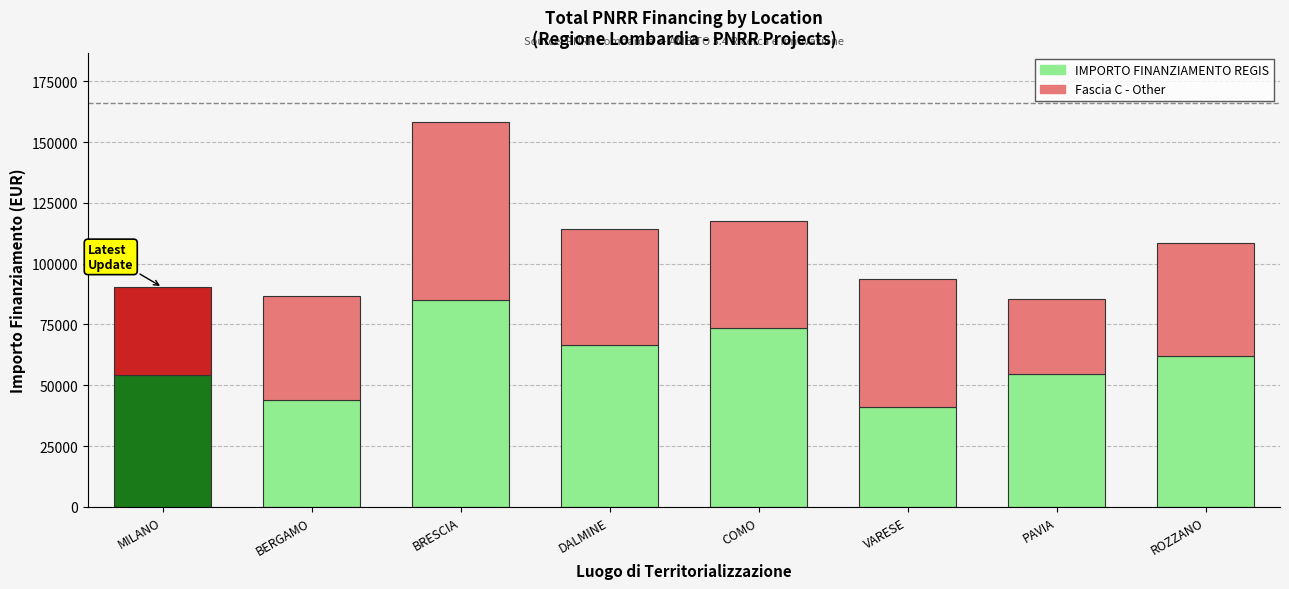

Is it true that IMPORTO FINANZIAMENTO REGIS equals 41196.6 at VARESE?

True